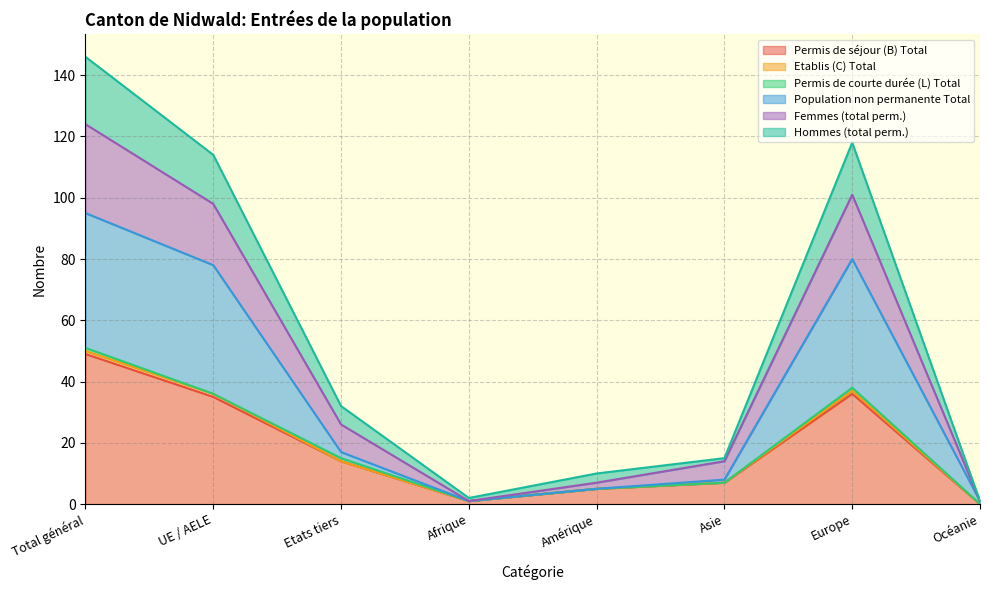

At which label does Permis de séjour (B) Total reach its peak?

Total général